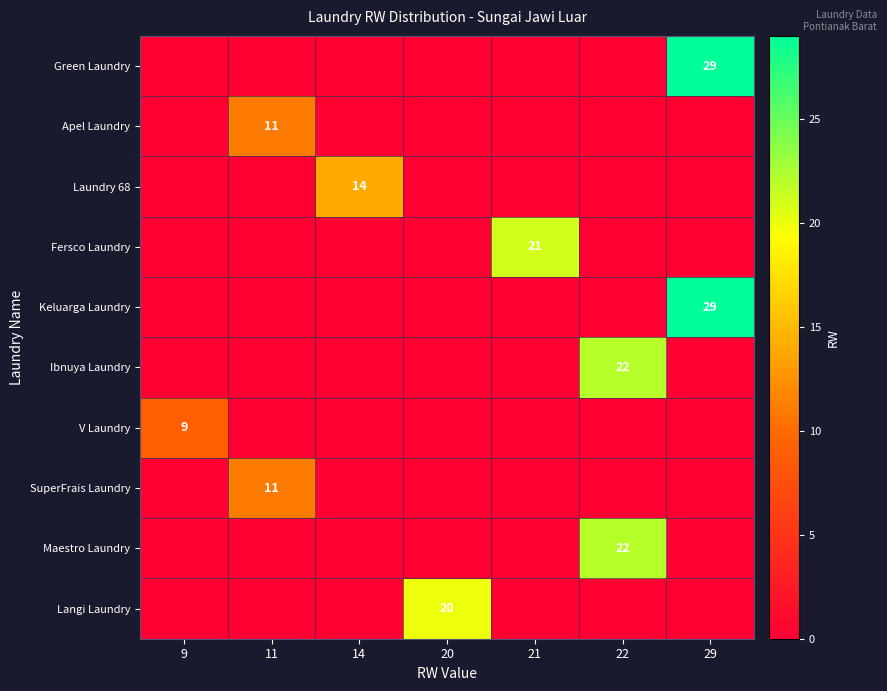

Is the value of Keluarga Laundry at 21 greater than the value of Laundry 68 at 20?

No